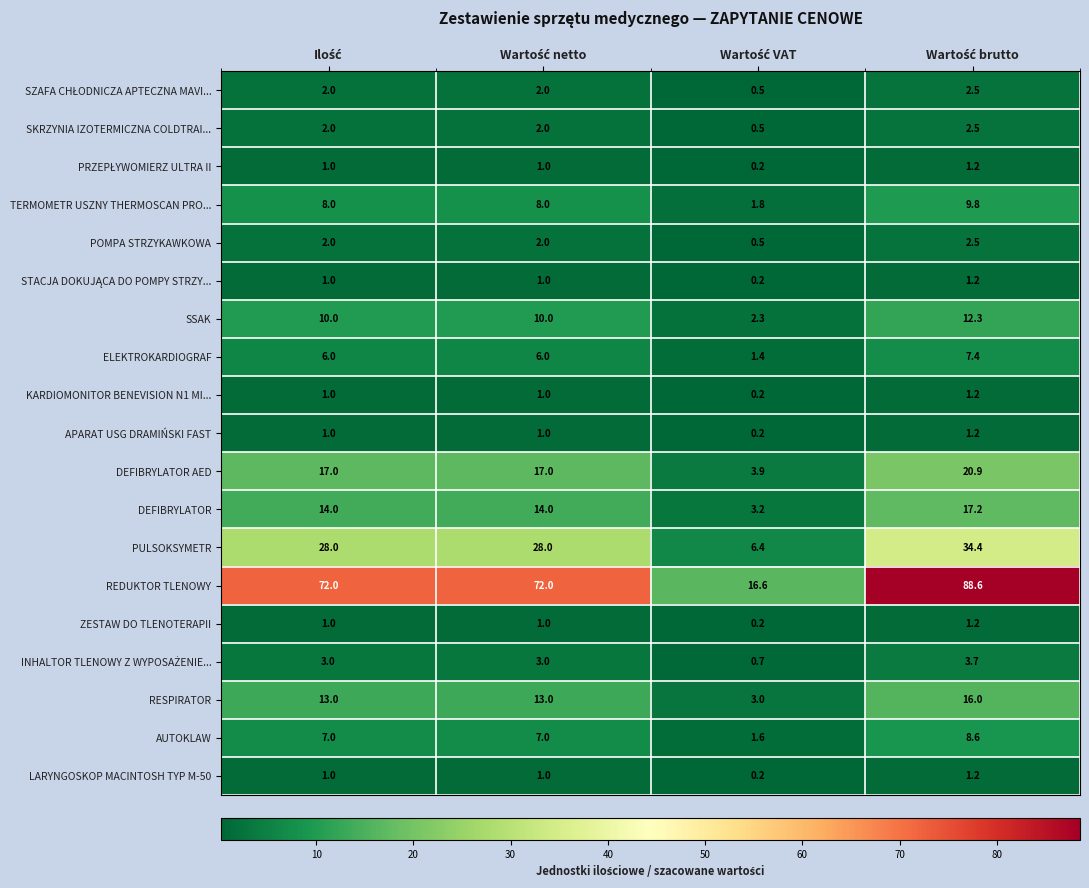

How many SKRZYNIA IZOTERMICZNA COLDTRAI... values are between 2 and 3?

3